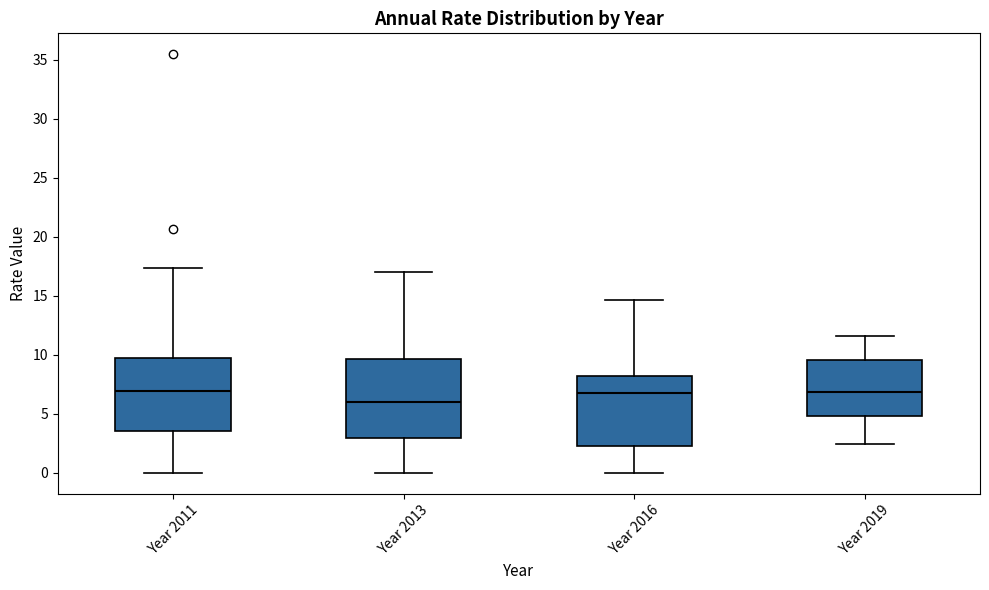

Reading left to right, transcribe this box plot: for each box, give where its median line is, the range the box spans, and where its two whiskers end, as read against the y-axis. The values are not printed on the chart, so give them approximately, as read against the axis.

Year 2011: median 7.0, box 3.5 to 9.5, whiskers 0.0 to 17.5
Year 2013: median 6.0, box 3.0 to 9.5, whiskers 0.0 to 17.0
Year 2016: median 7.0, box 2.5 to 8.0, whiskers 0.0 to 14.5
Year 2019: median 7.0, box 5.0 to 9.5, whiskers 2.5 to 11.5